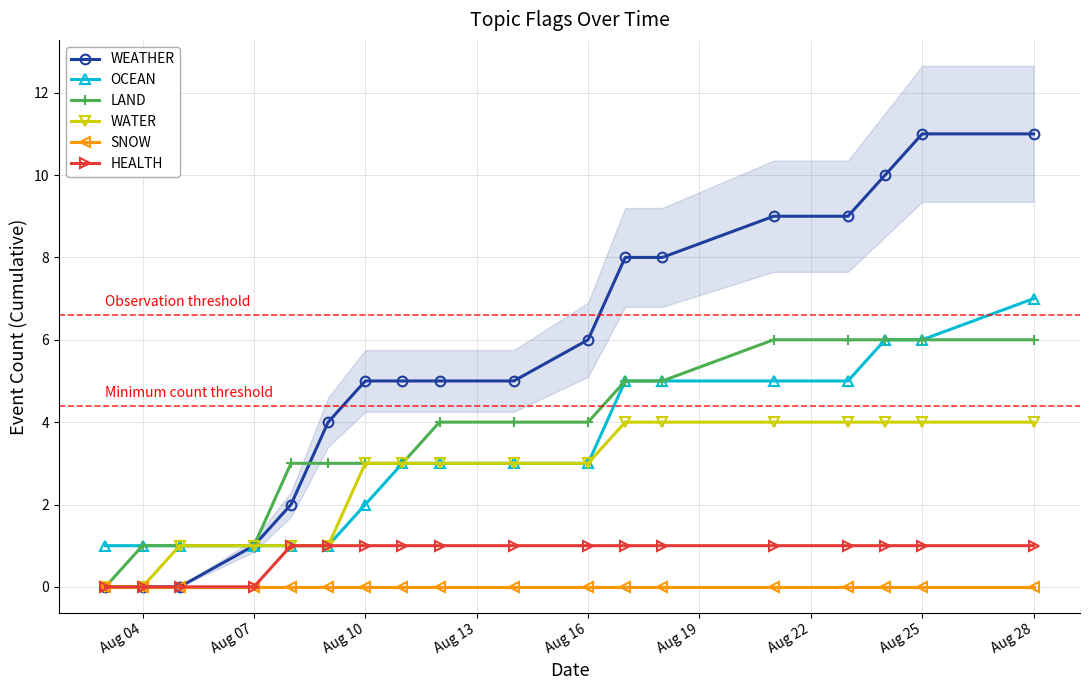

True or false: OCEAN and SNOW cross at least once.

False